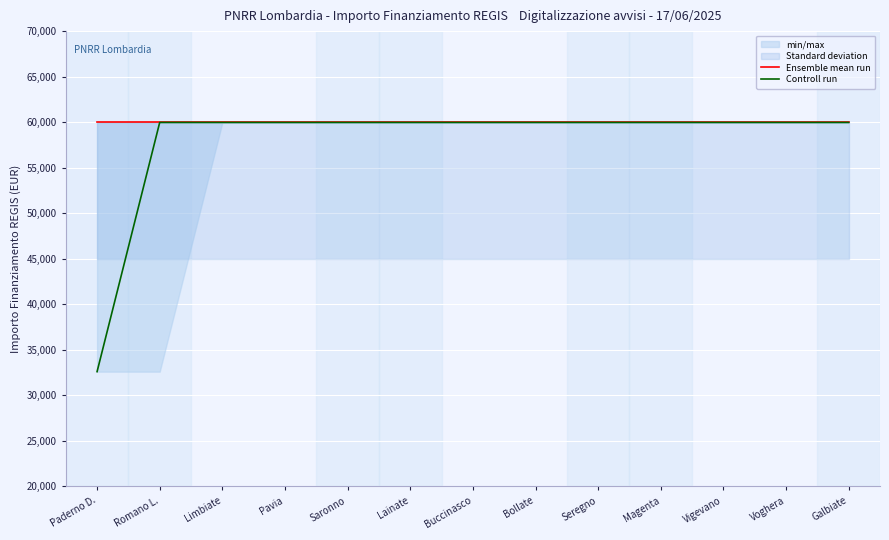

True or false: Controll run and Ensemble mean run intersect in this chart.

False